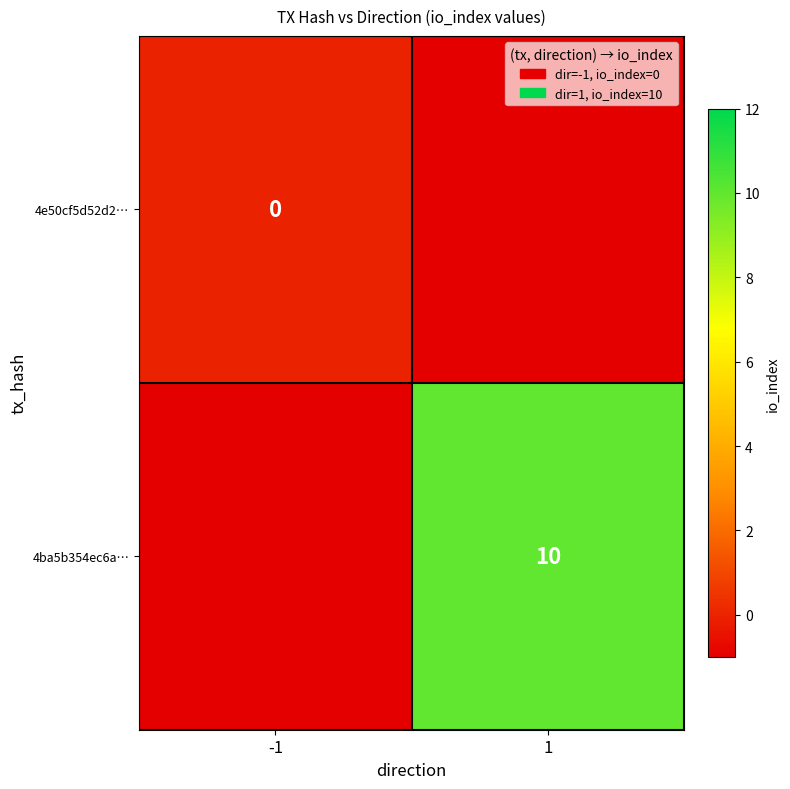

The value of 4ba5b354ec6a… at 1 is 18. True or false?

False